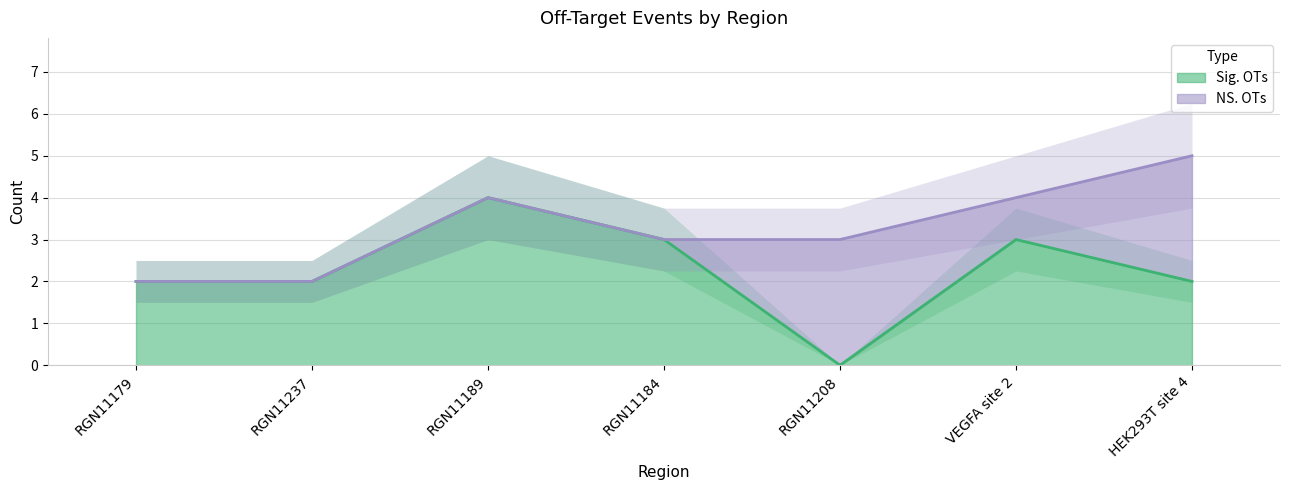

How many data points are less than 2?

1